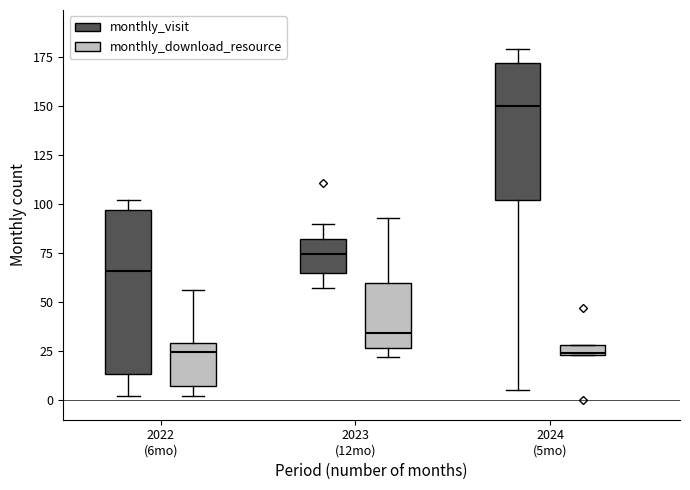

Which box's median line is the highest?

2024 (5mo) (monthly_visit)